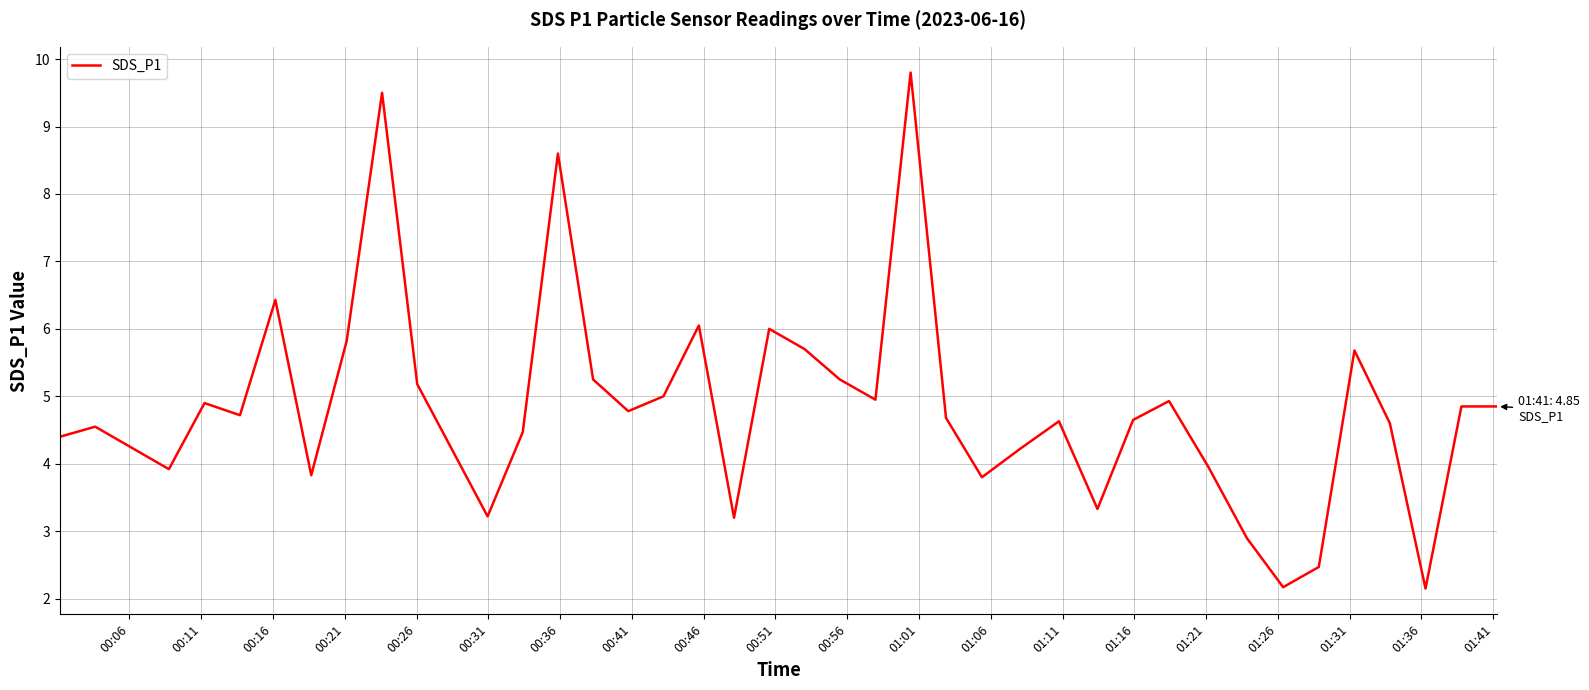

What is the maximum value shown in the chart?

9.8